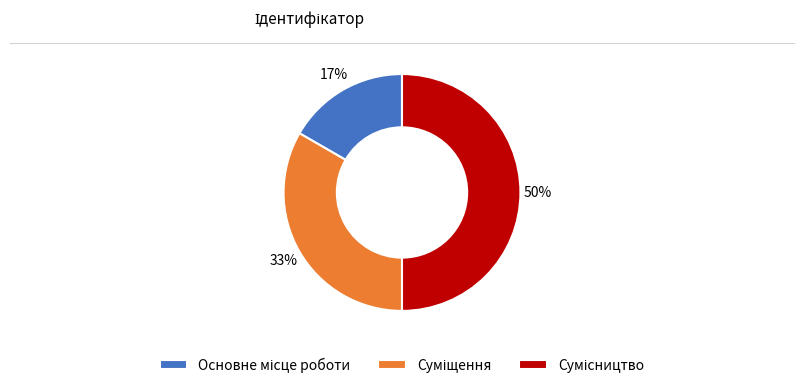

To the nearest percent, what is the difference between the largest and smallest slice percentages?

33%